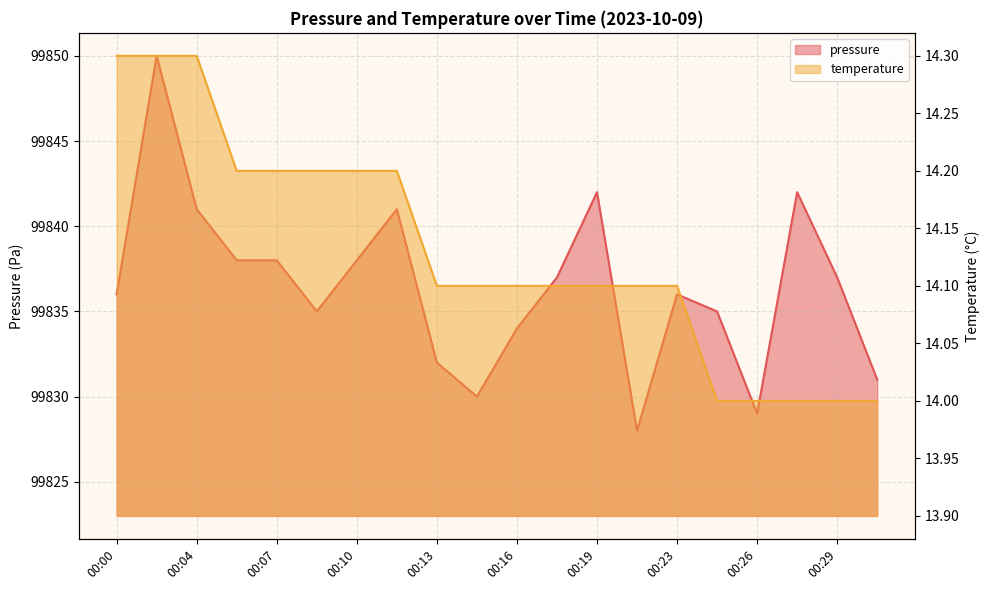

What is the average value of the pressure series?

99836.5